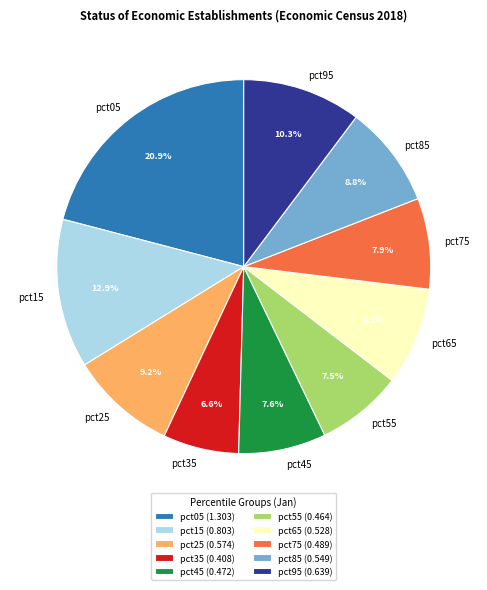

To the nearest percent, what is the combined percentage of pct15 and pct45?

20%